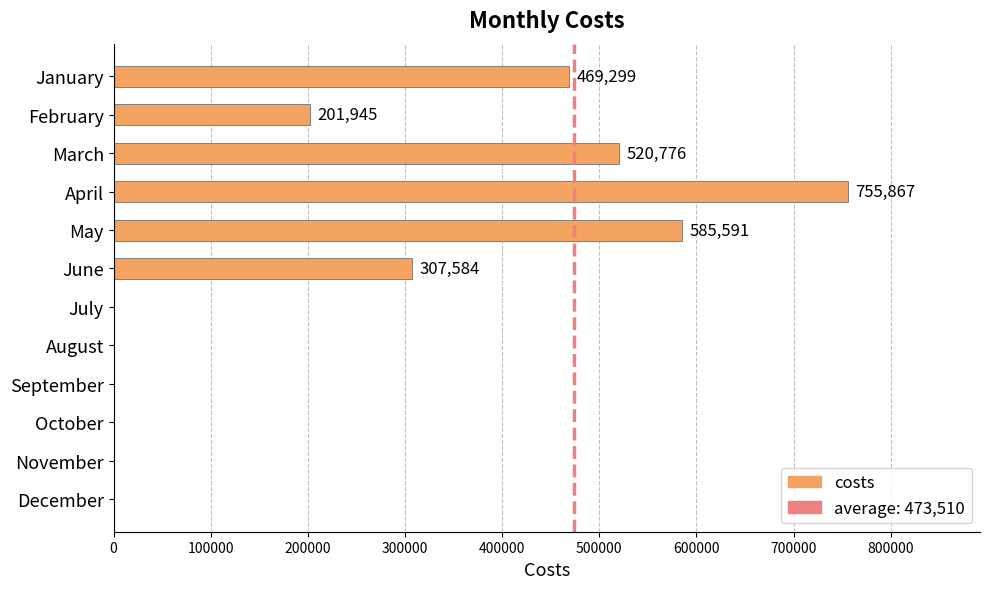

Between November and February, which is larger?

February